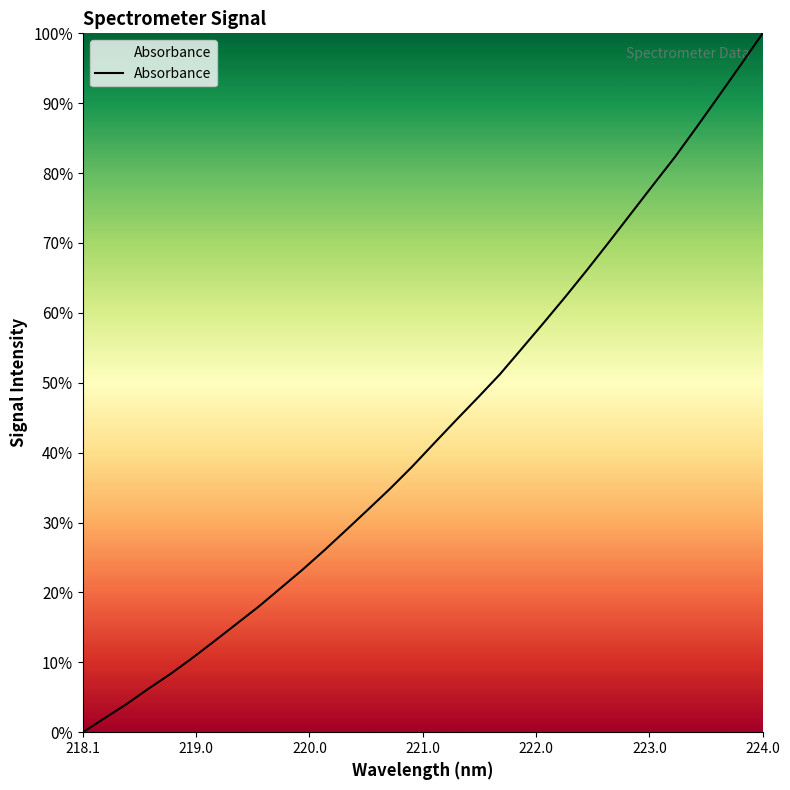

Reading left to right, what are all the values shown in this chart?

0.0	2.0	4.0	6.2	8.4	10.7	13.1	15.5	18.0	20.6	23.2	26.0	28.9	31.9	34.8	38.0	41.3	44.6	47.9	51.2	54.9	58.6	62.3	66.2	70.2	74.3	78.3	82.3	86.6	91.0	95.5	100.0